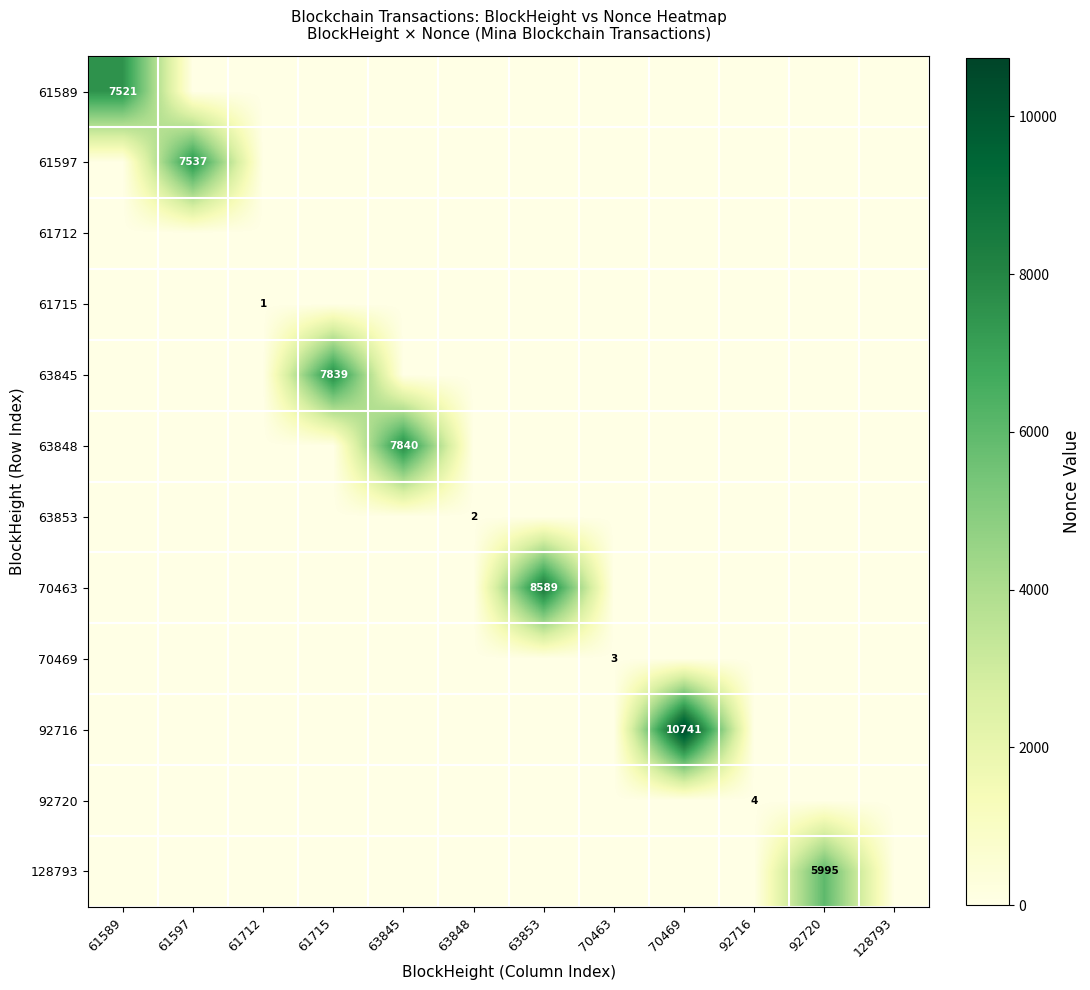

How many positive values does the 61589 series have?

1